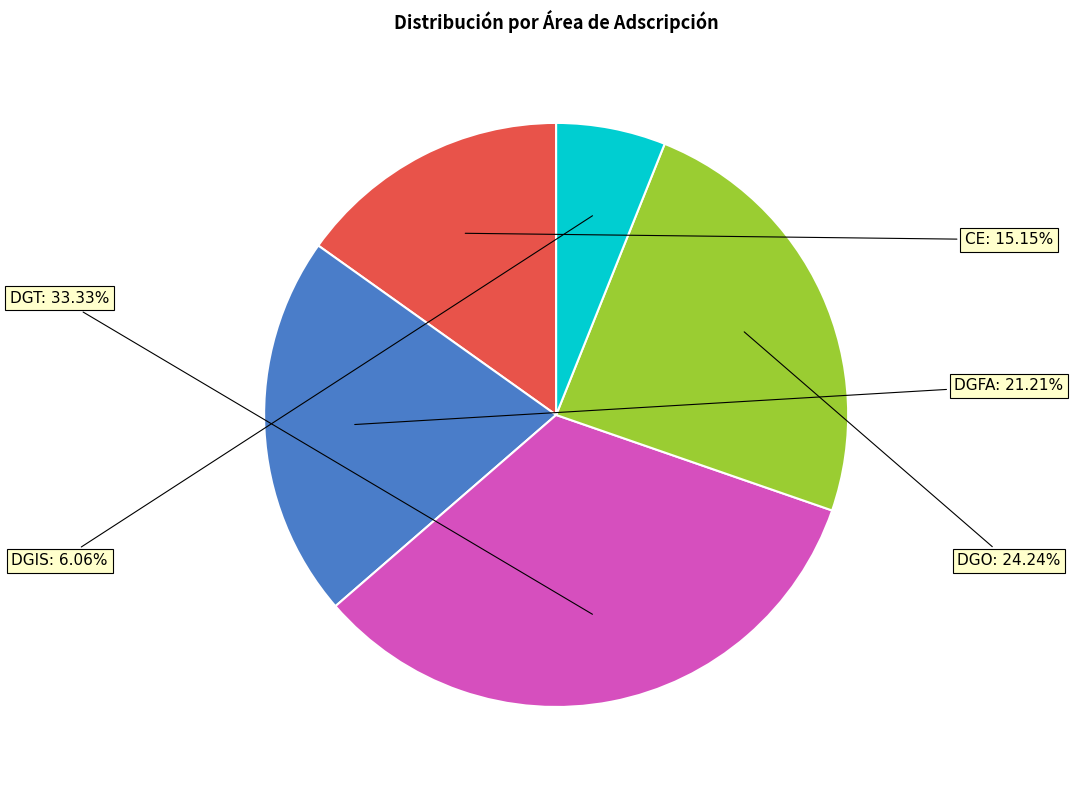

How many segments does this pie chart have?

5